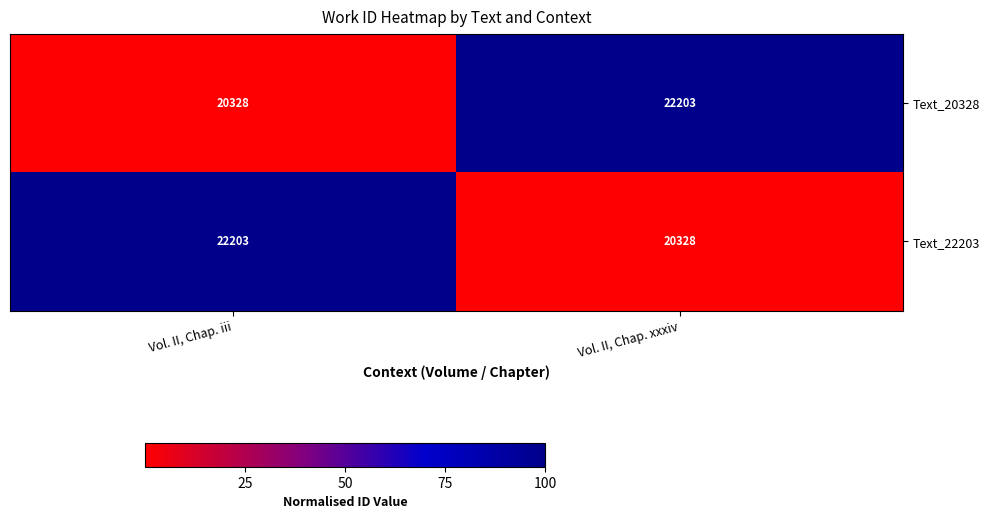

Read the Text_22203 value at Vol. II, Chap. iii.

22203